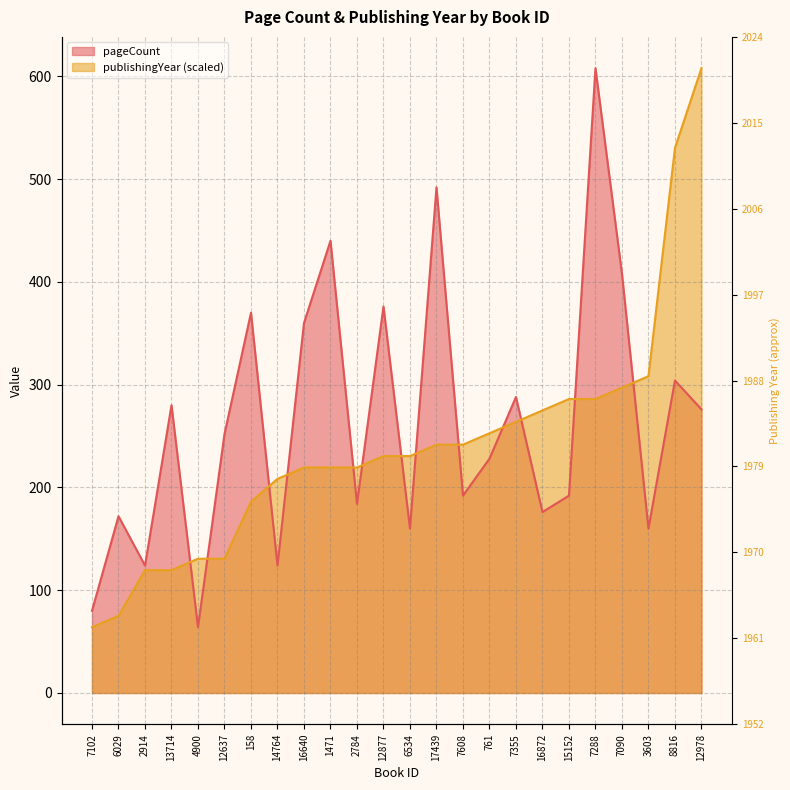

Does the chart have visible grid lines?

Yes